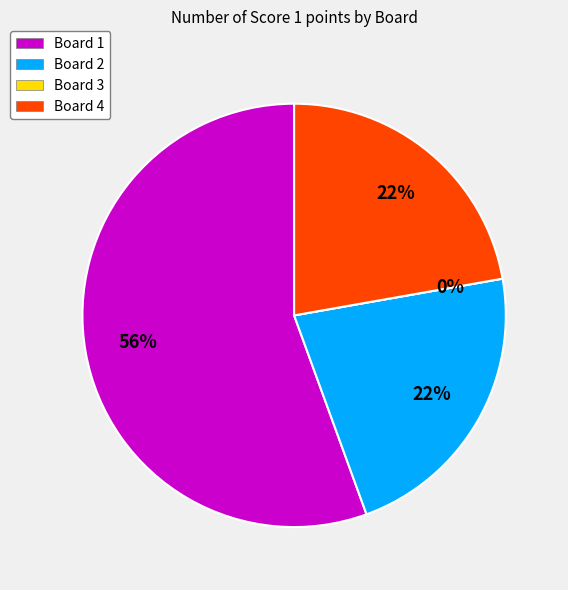

Which category has the biggest portion of the pie?

Board 1